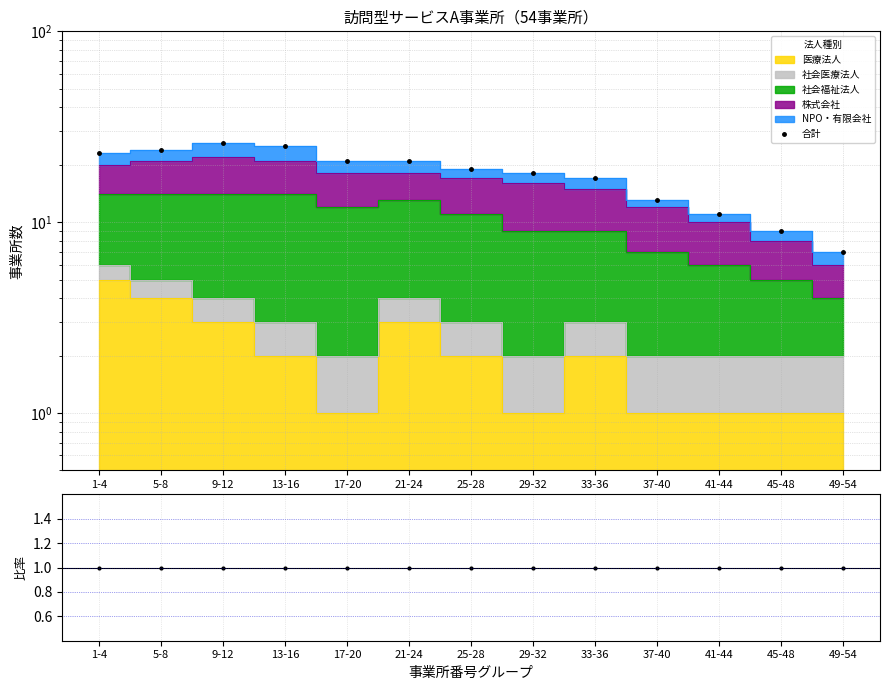

What is the total value across all series at 1-4?

24